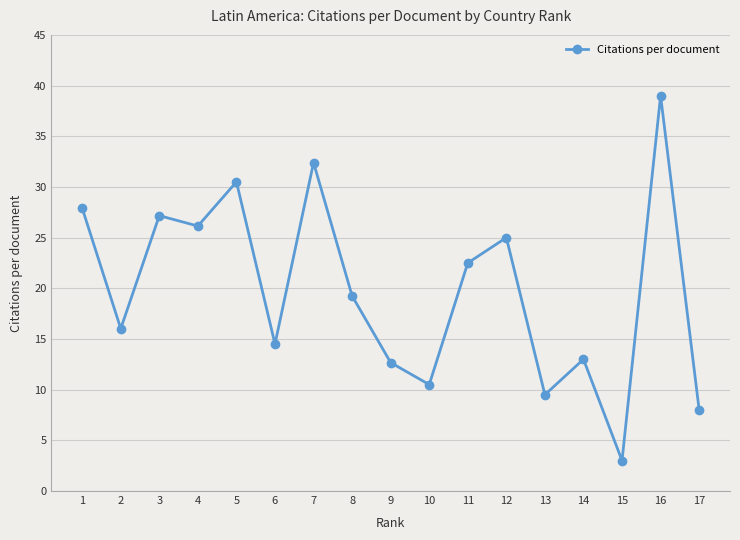

How many lines are shown in the chart?

1